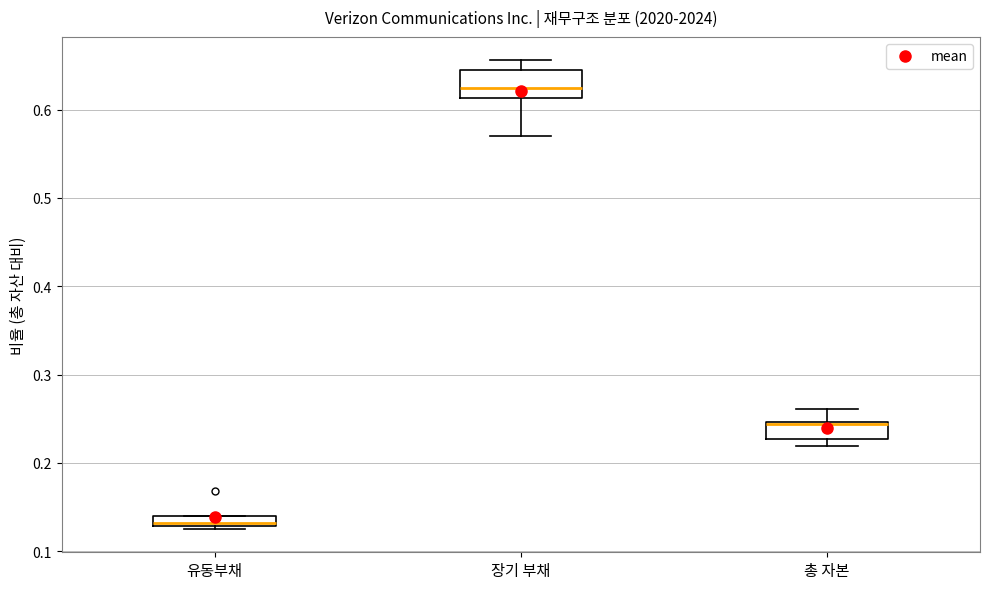

Which box's median line is the lowest?

유동부채